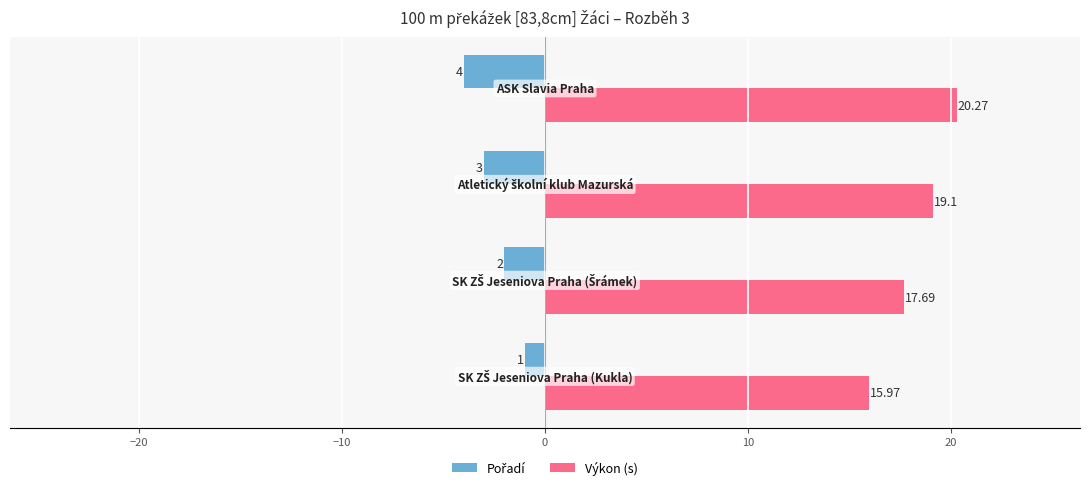

Which series has the largest total across all categories?

Výkon (s)